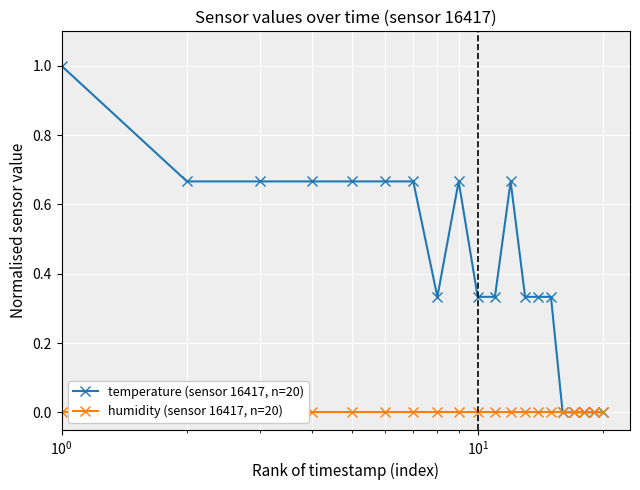

List the series in order of their overall mean, lowest first.

humidity (sensor 16417, n=20), temperature (sensor 16417, n=20)